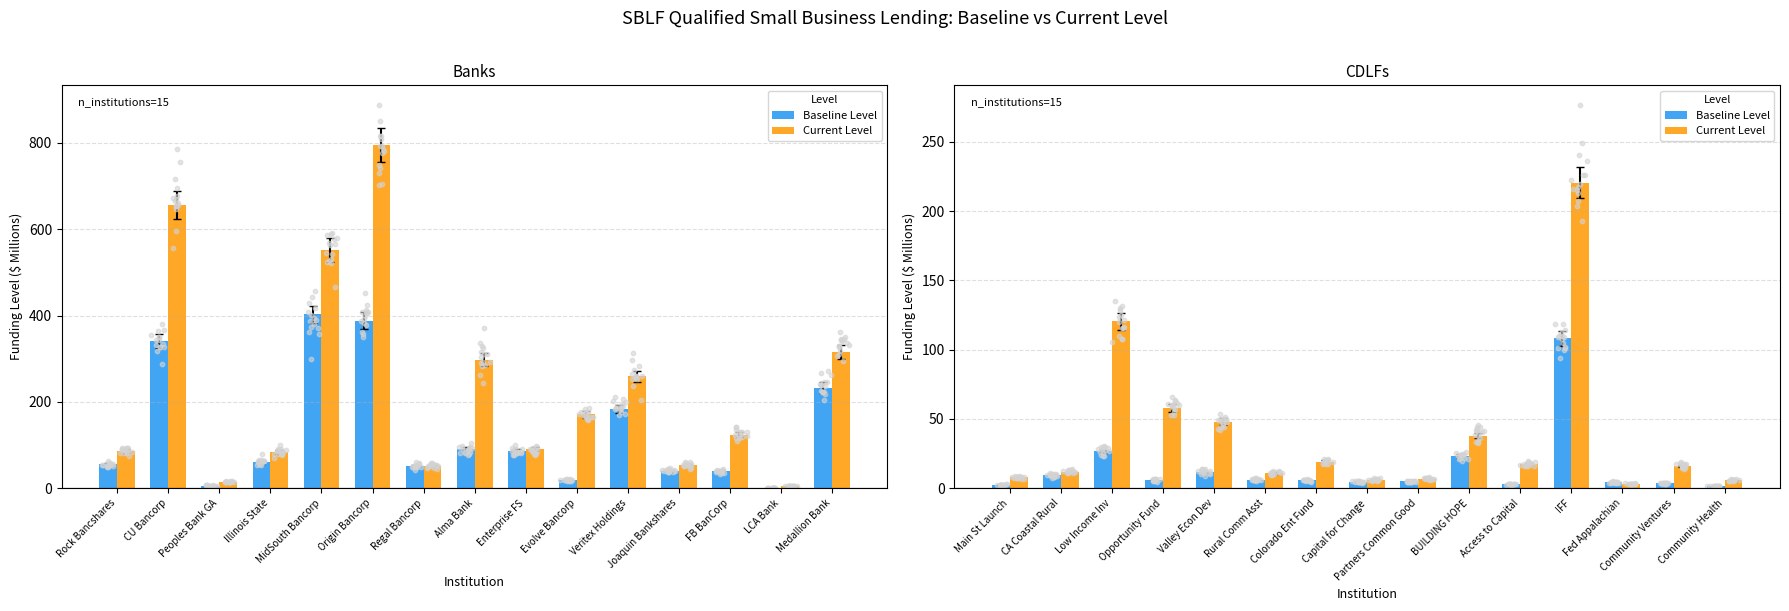

Which series reaches the minimum Y coordinate?

Baseline Level